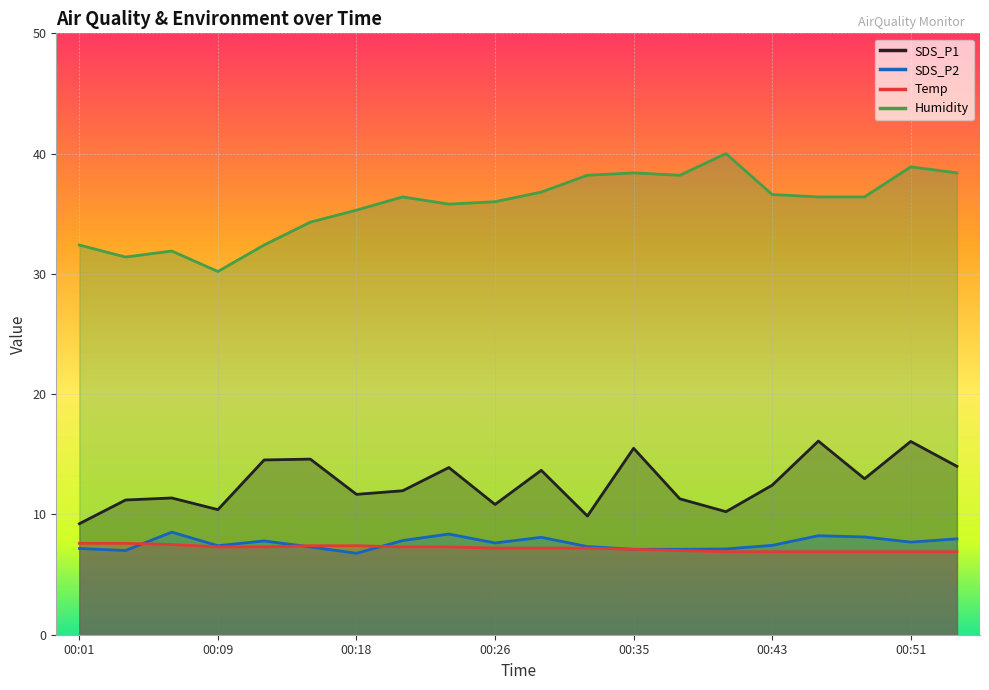

Which category has the highest value across all series?

00:40